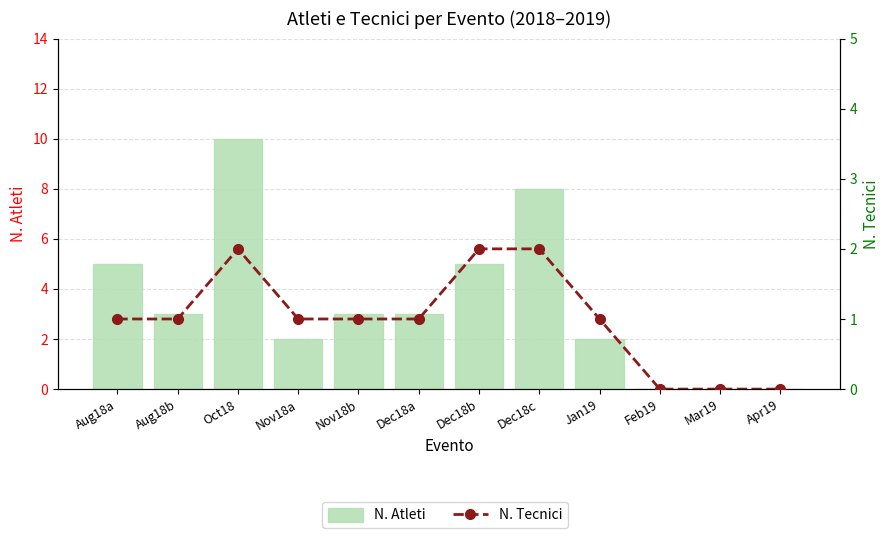

Count the number of categories in the chart.

12